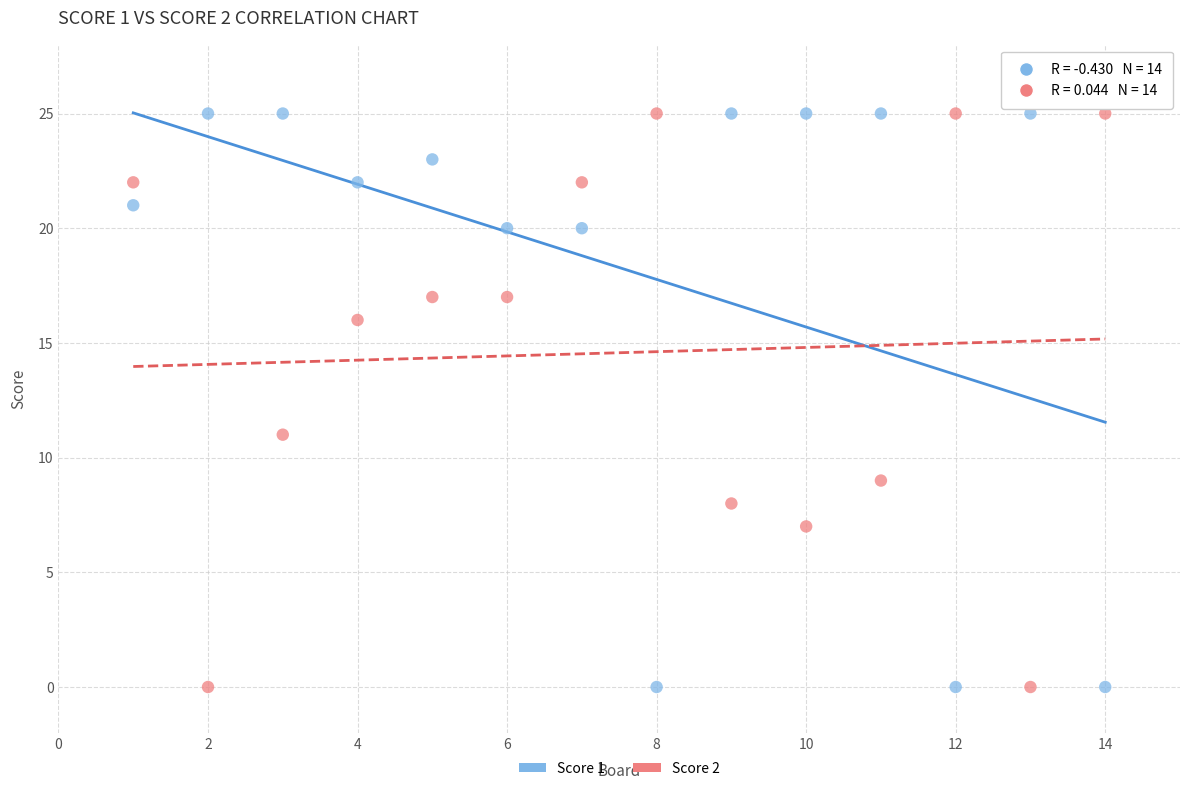

What is the X range (max minus min) for the scatter plot?

13